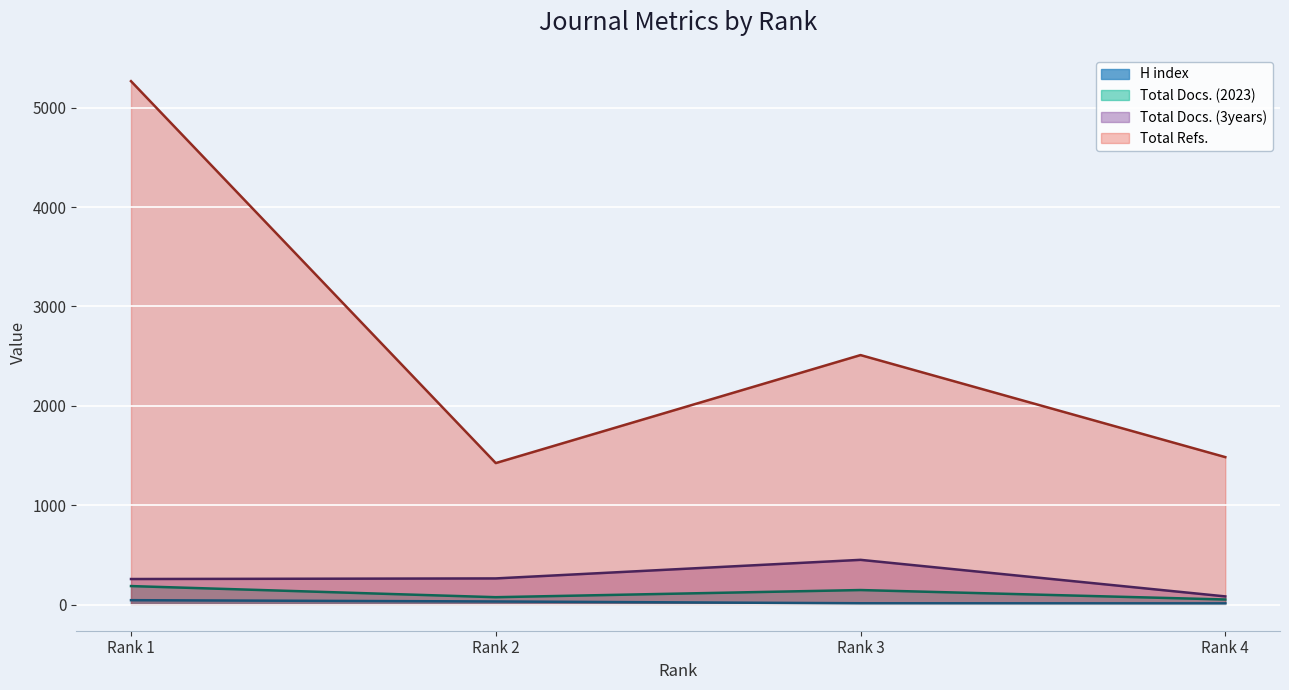

Does the chart display data point markers on the line(s)?

No